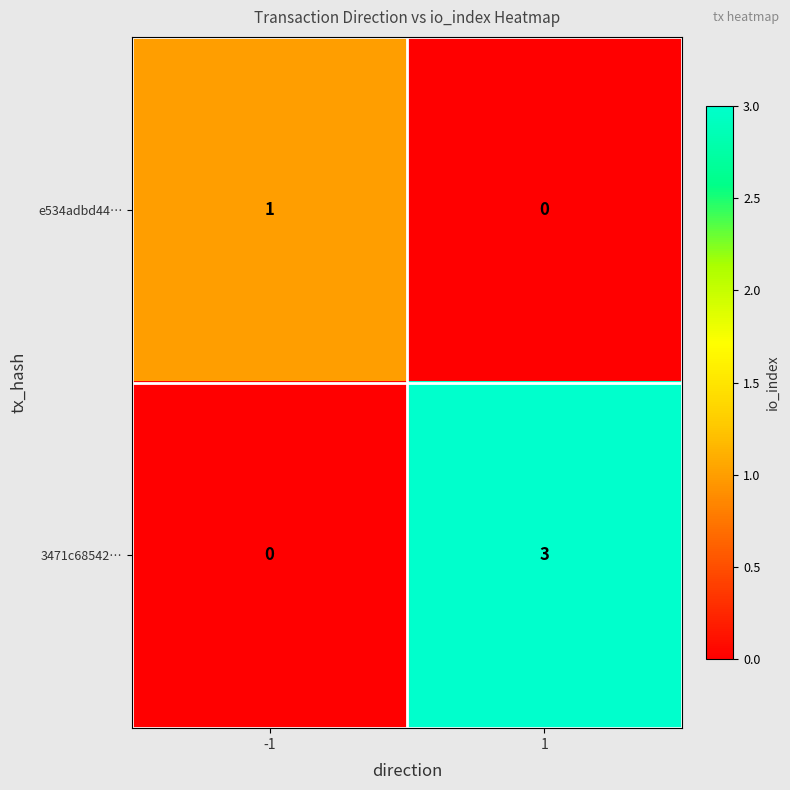

How many values in e534adbd44… are above zero?

1